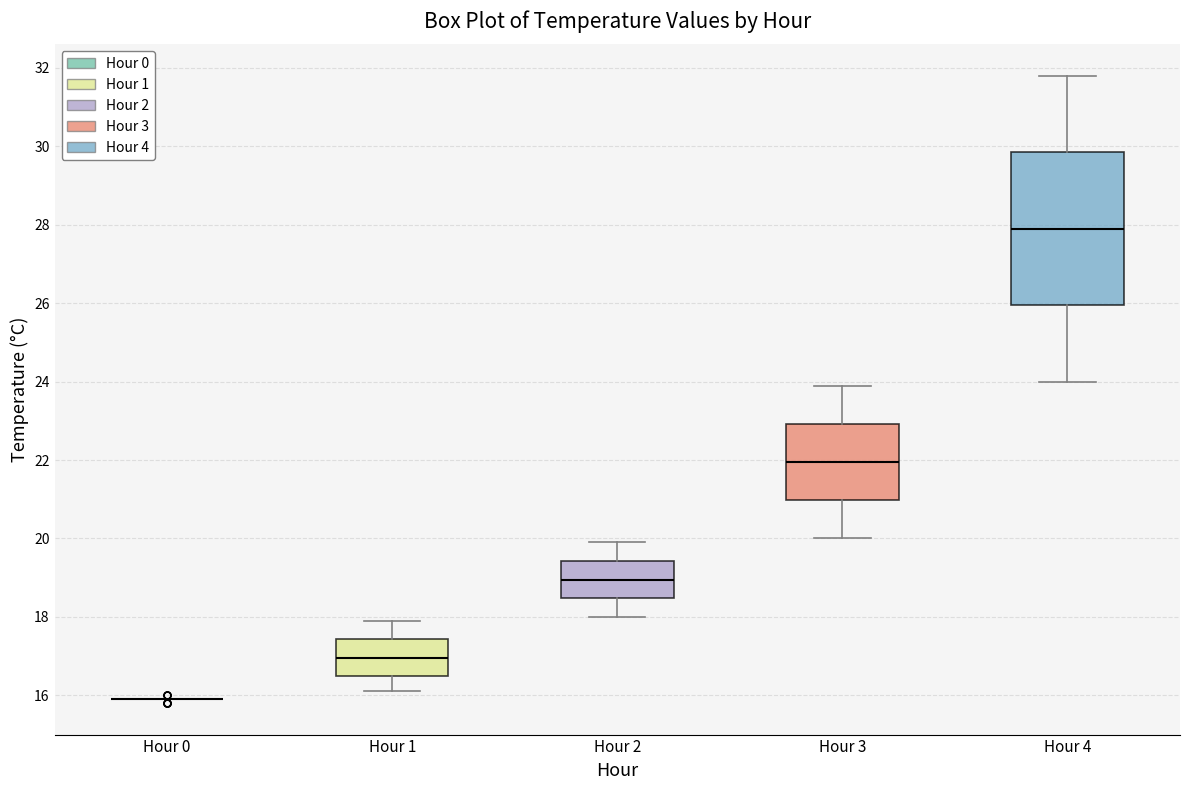

Reading left to right, transcribe this box plot: for each box, give where its median line is, the range the box spans, and where its two whiskers end, as read against the y-axis. The values are not printed on the chart, so give them approximately, as read against the axis.

Hour 0: box collapsed to a line at 16.0, whiskers 16.0 to 16.0
Hour 1: median 17.0, box 16.6 to 17.4, whiskers 16.2 to 18.0
Hour 2: median 19.0, box 18.4 to 19.4, whiskers 18.0 to 20.0
Hour 3: median 22.0, box 21.0 to 23.0, whiskers 20.0 to 24.0
Hour 4: median 28.0, box 26.0 to 29.8, whiskers 24.0 to 31.8